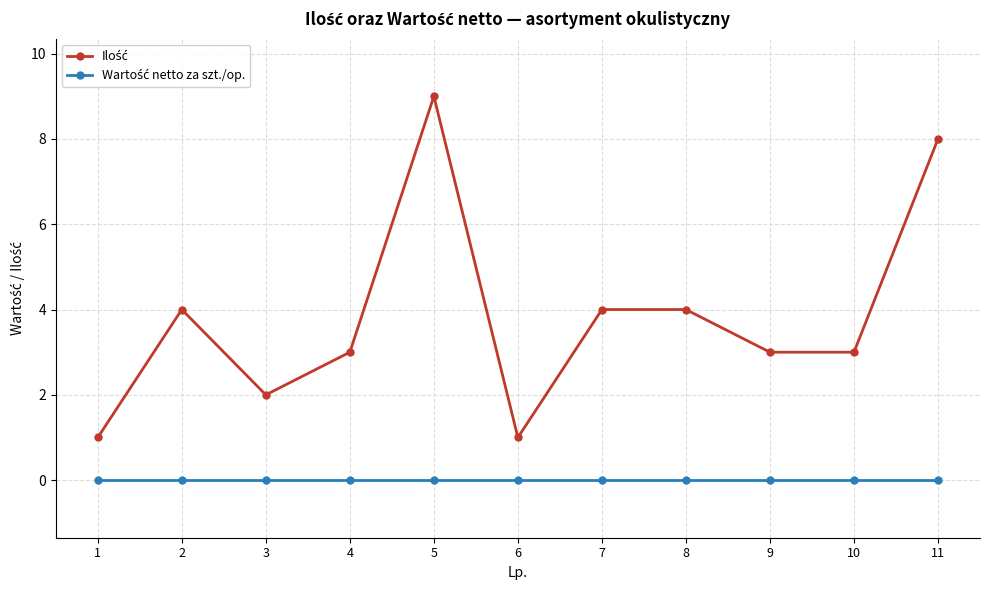

What is the total value across all series at 7?

4